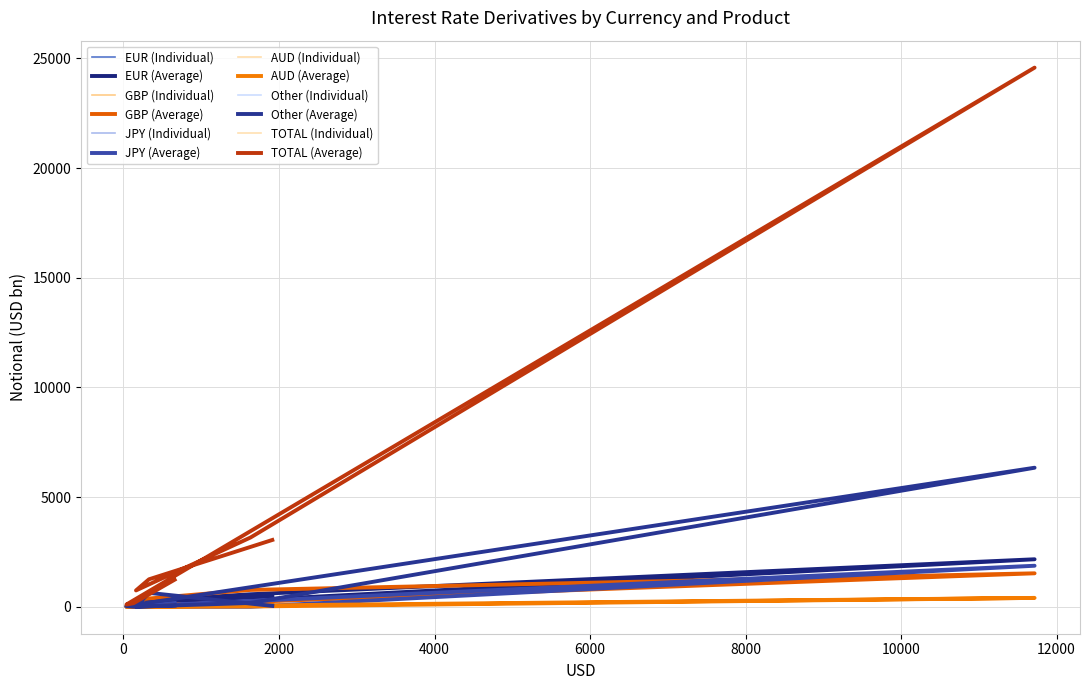

How many values in the TOTAL series are below 1252?

4